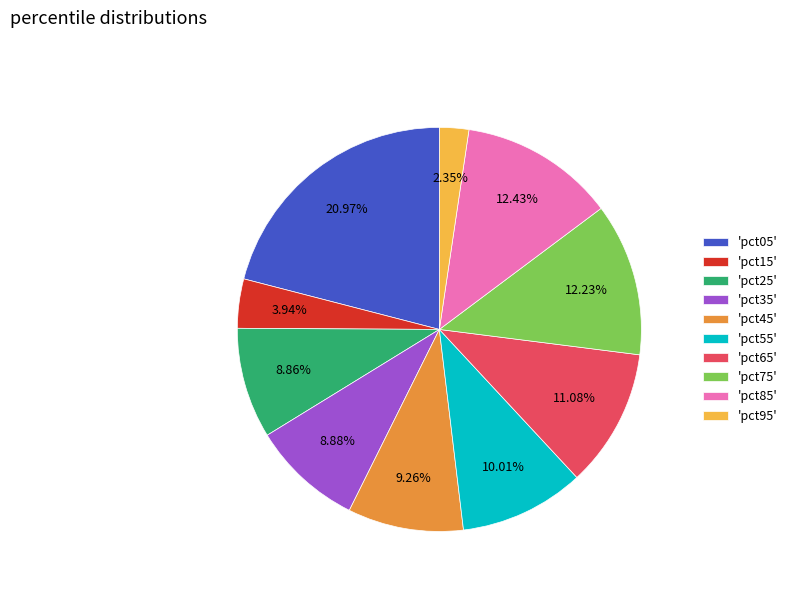

Is there any slice that represents more than half of the pie?

No